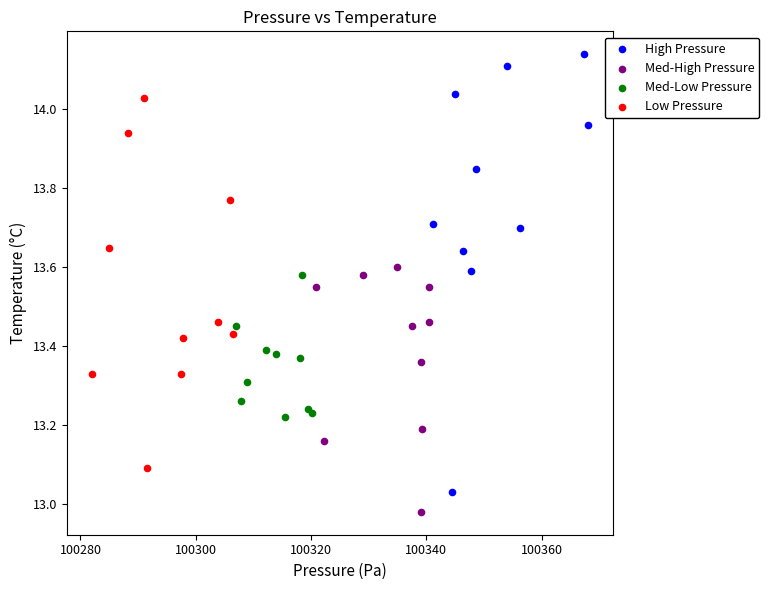

Which series contains the lowest Y value?

Med-High Pressure